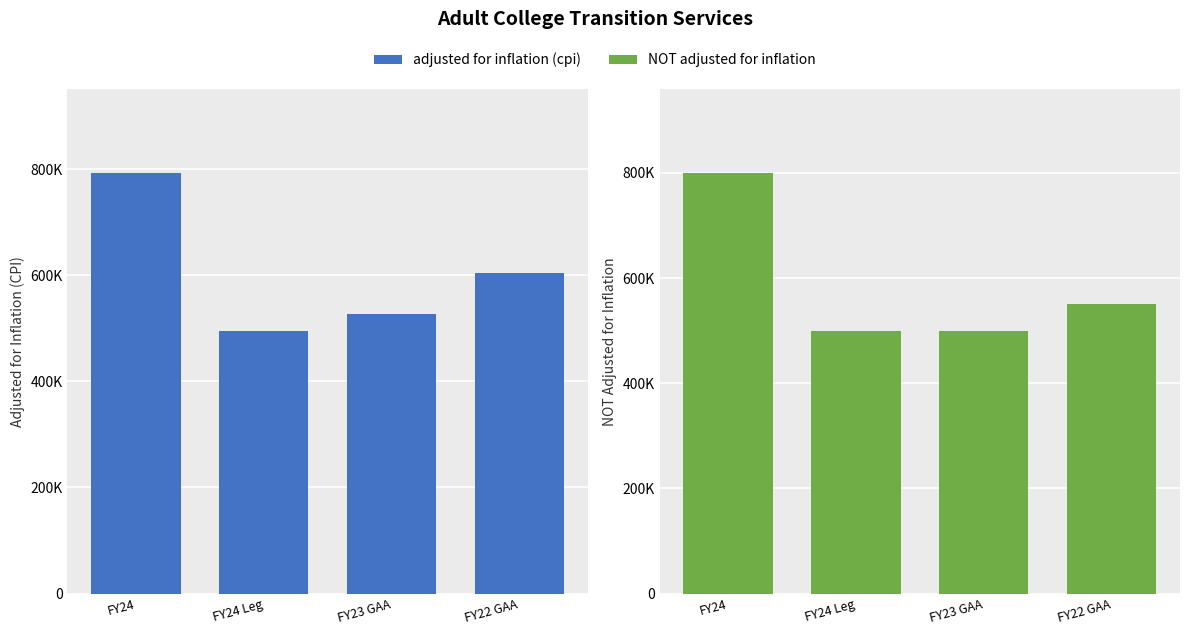

True or false: NOT adjusted for inflation has a value of 1174035 at FY24.

False